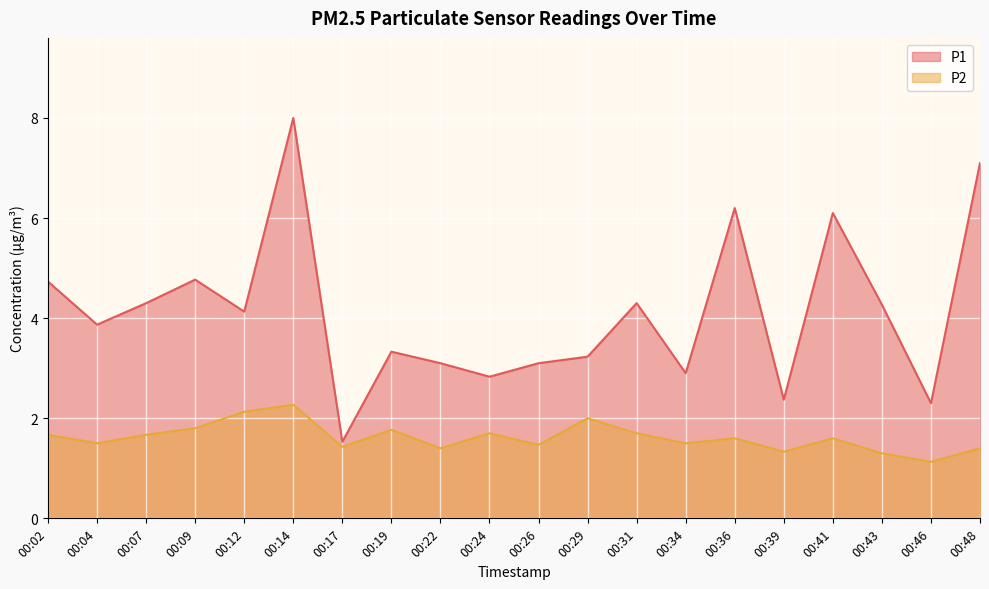

What is the average value of the P2 series?

1.6